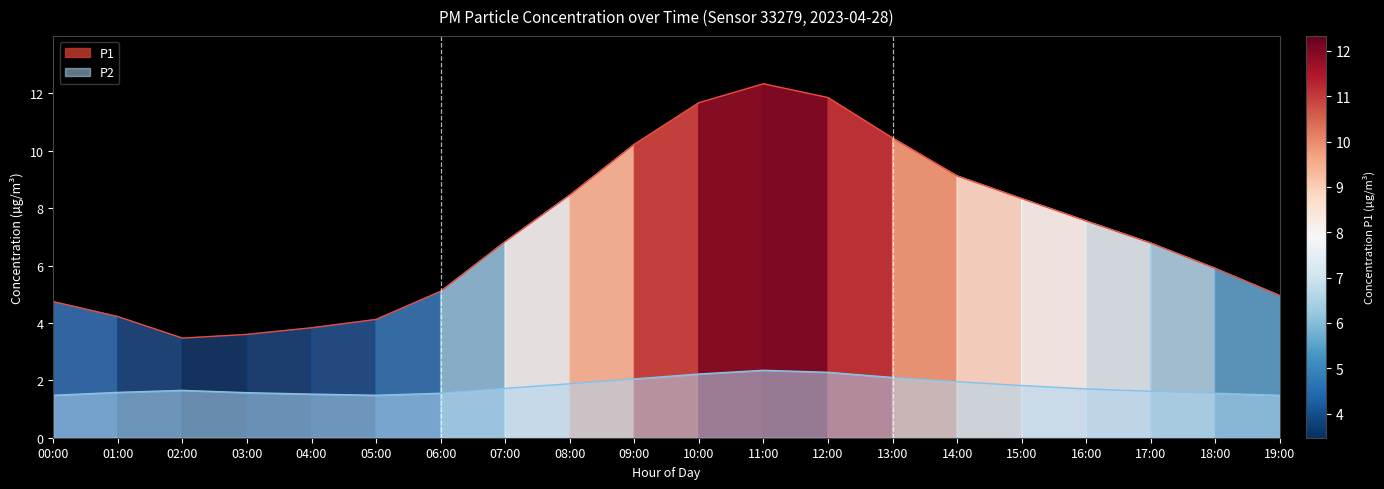

Does the chart have visible grid lines?

No